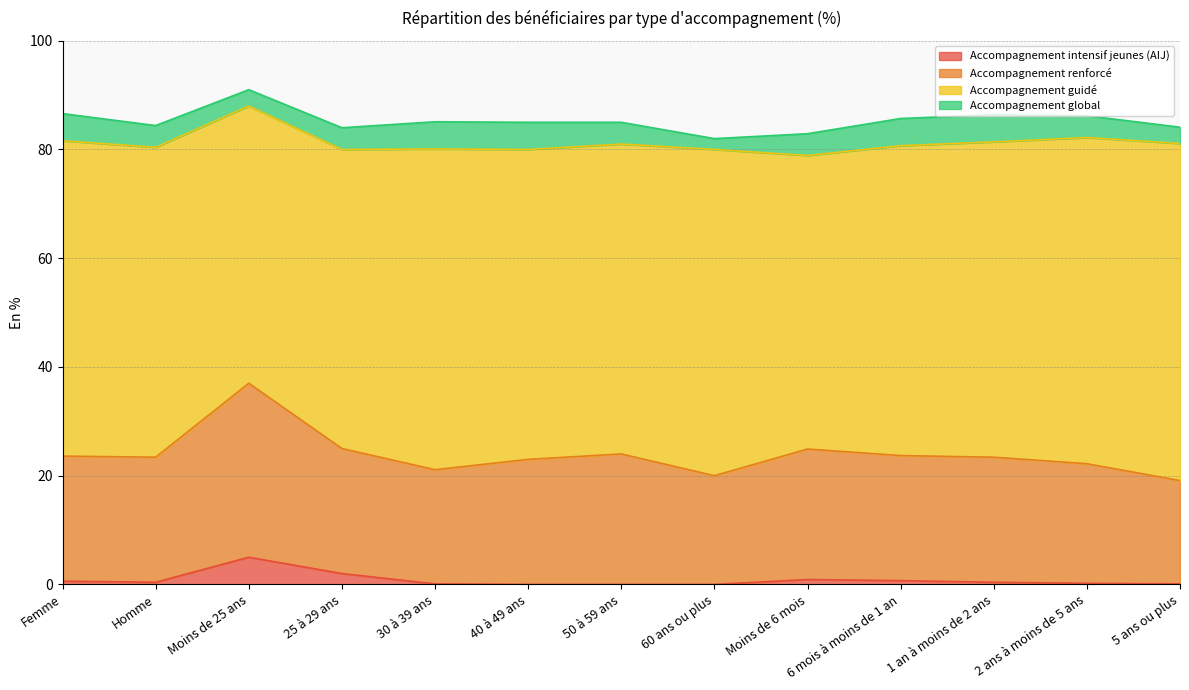

The Accompagnement intensif jeunes (AIJ) series shows 1.5 at Moins de 25 ans. True or false?

False